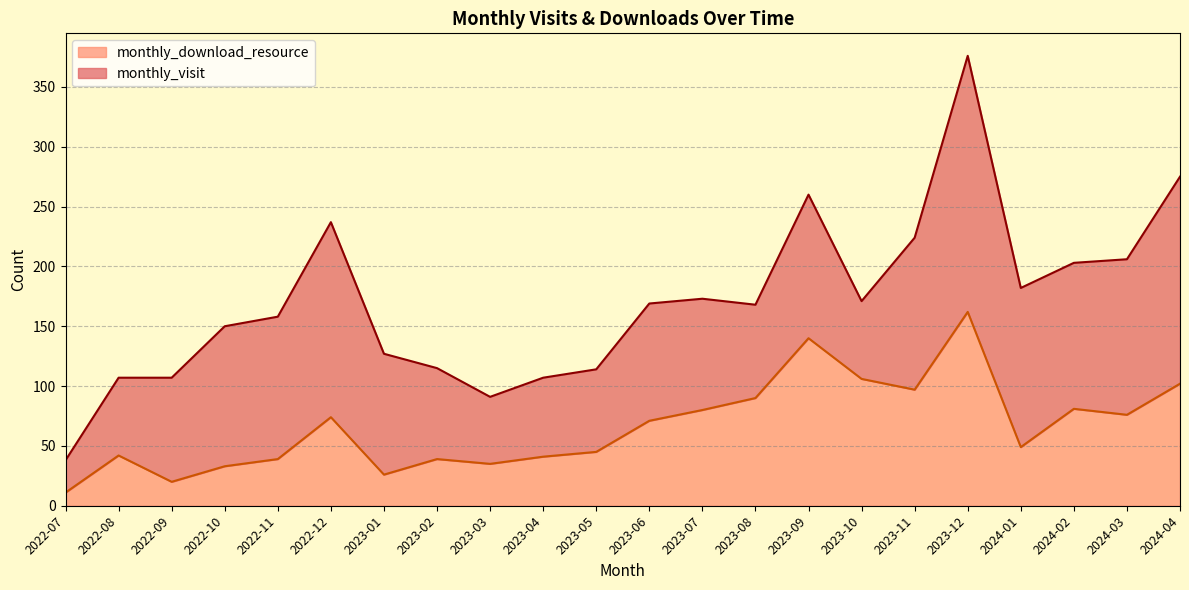

Reading left to right, extract all data points from this chart.

2022-07=11	2022-08=42	2022-09=20	2022-10=33	2022-11=39	2022-12=74	2023-01=26	2023-02=39	2023-03=35	2023-04=41	2023-05=45	2023-06=71	2023-07=80	2023-08=90	2023-09=140	2023-10=106	2023-11=97	2023-12=162	2024-01=49	2024-02=81	2024-03=76	2024-04=102